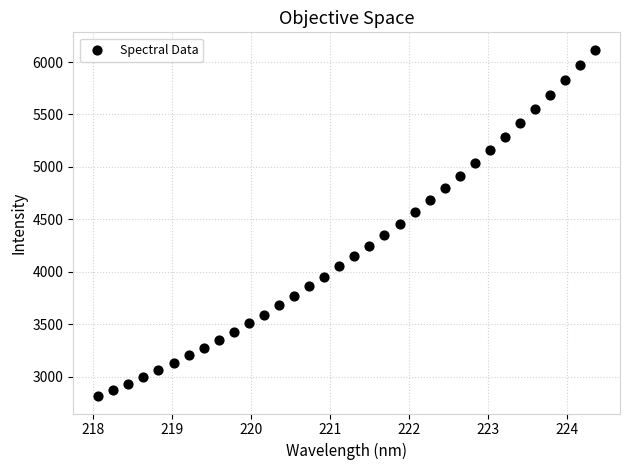

What is the range of Y values (max minus min)?

3303.4